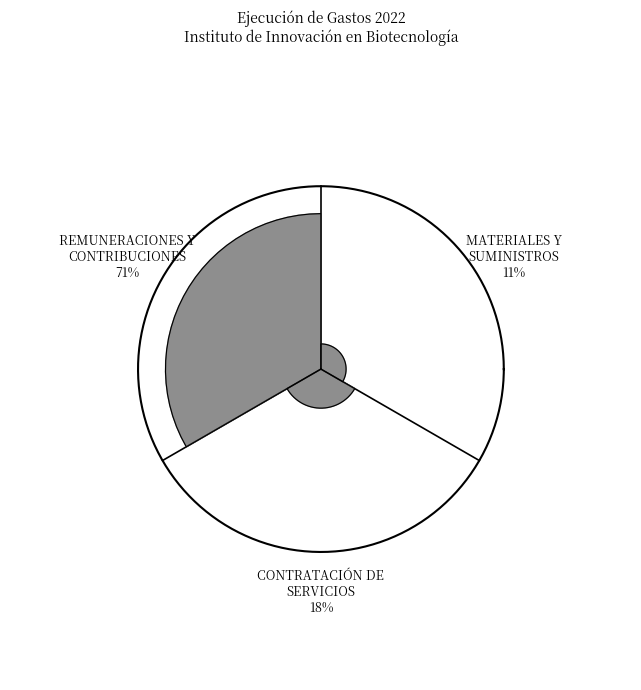

What percentage is NOT represented by PASIVOS FINANCIEROS?

100.0%